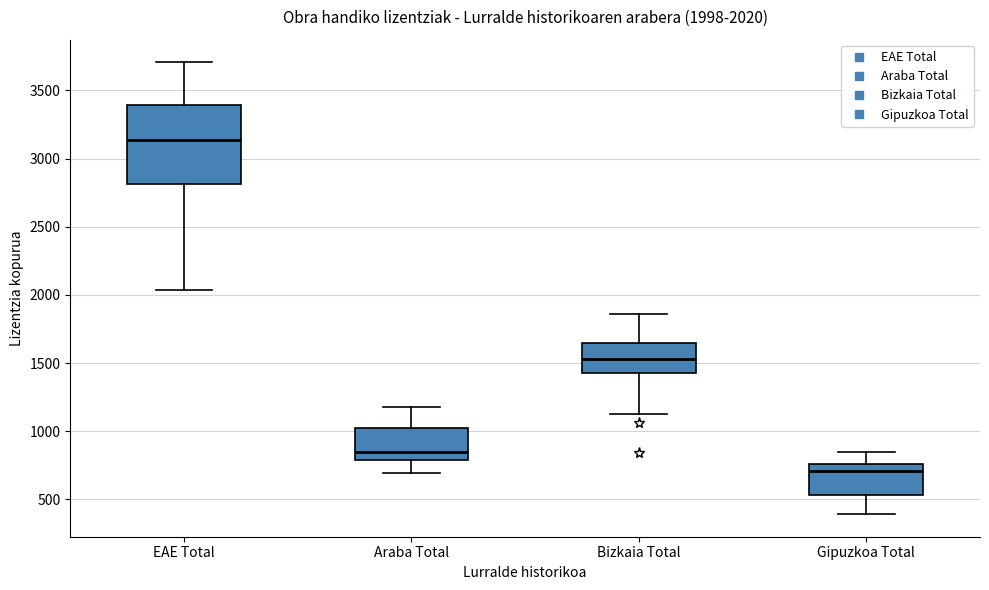

Which box has the lowest median line?

Gipuzkoa Total